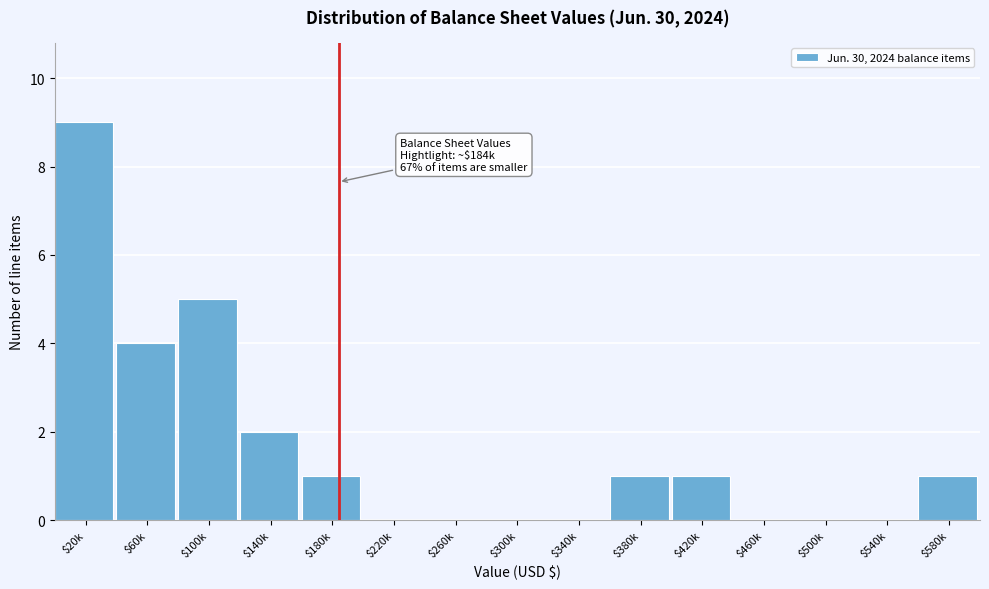

What is the greatest value displayed?

9